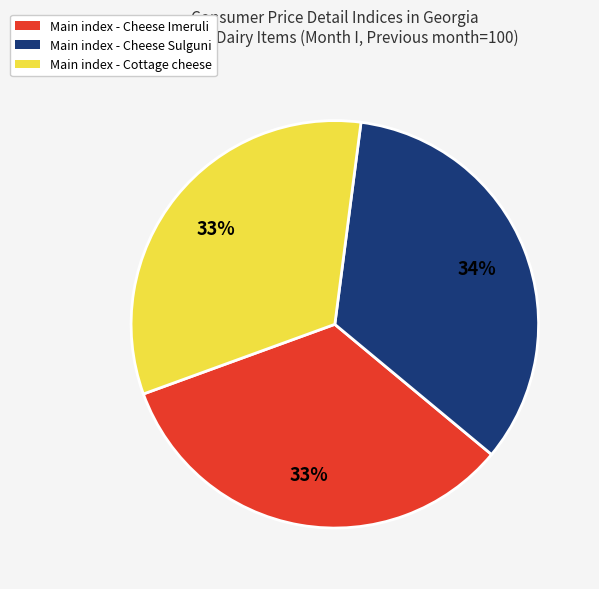

True or false: Main index - Cheese Sulguni accounts for 21% of the total.

False